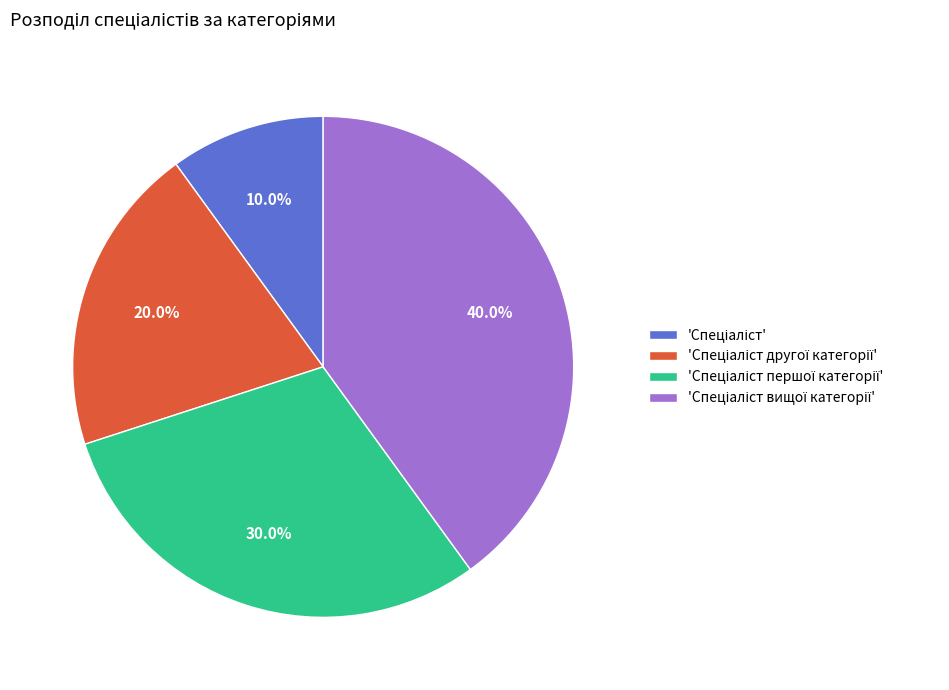

Does any single category account for the majority?

No